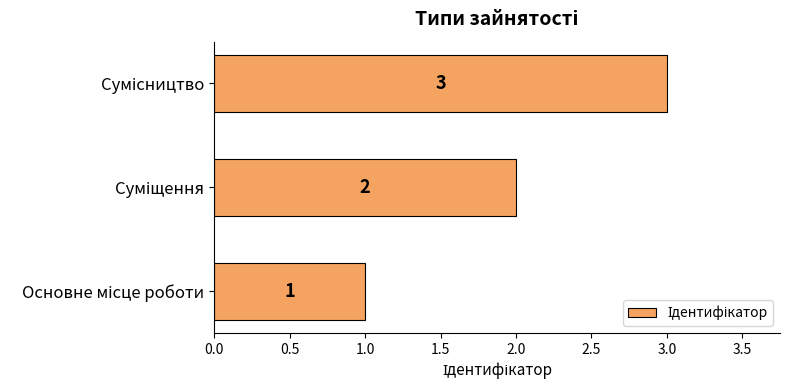

How many values are between 1 and 3?

3